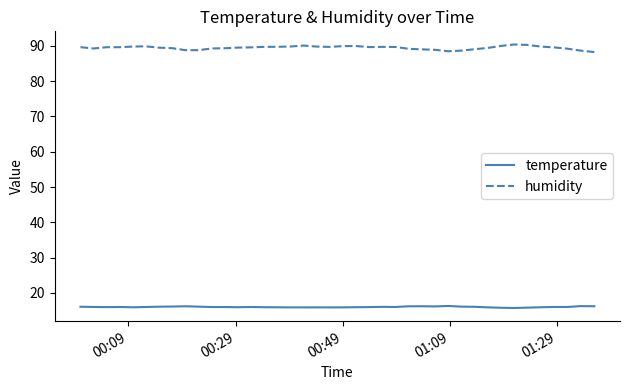

True or false: temperature and humidity intersect in this chart.

False